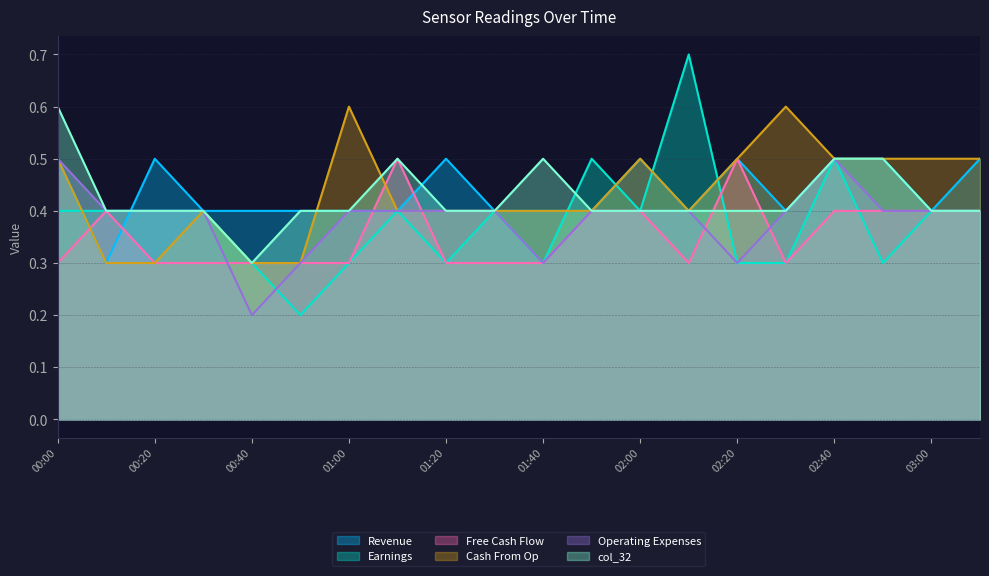

What is the maximum value shown in the chart?

0.7